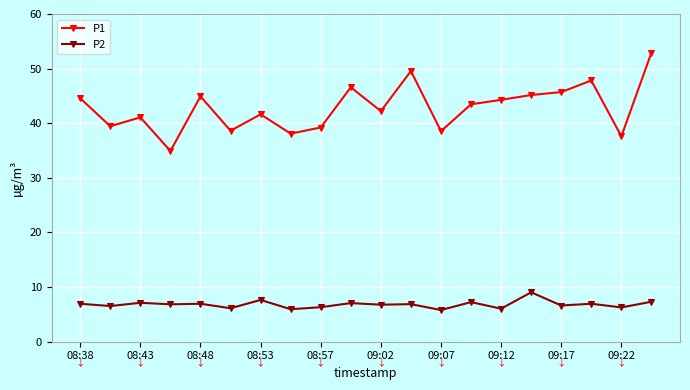

Which series has the largest total across all categories?

P1